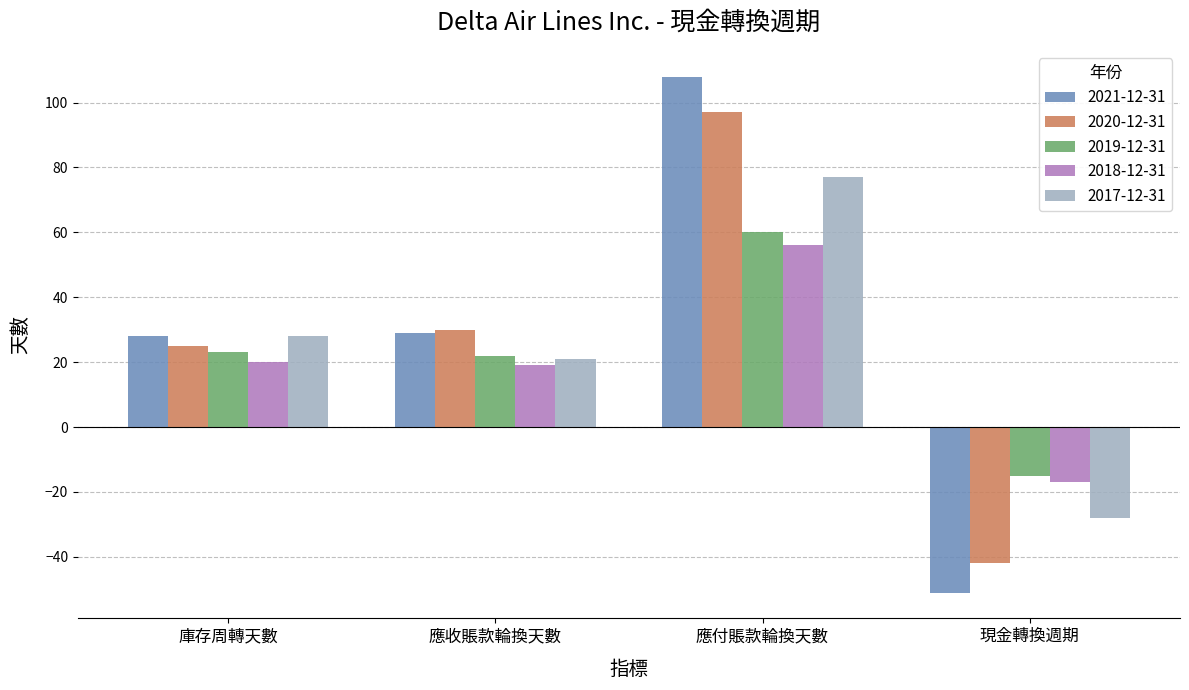

What is the total value across all series at 應付賬款輪換天數?

398